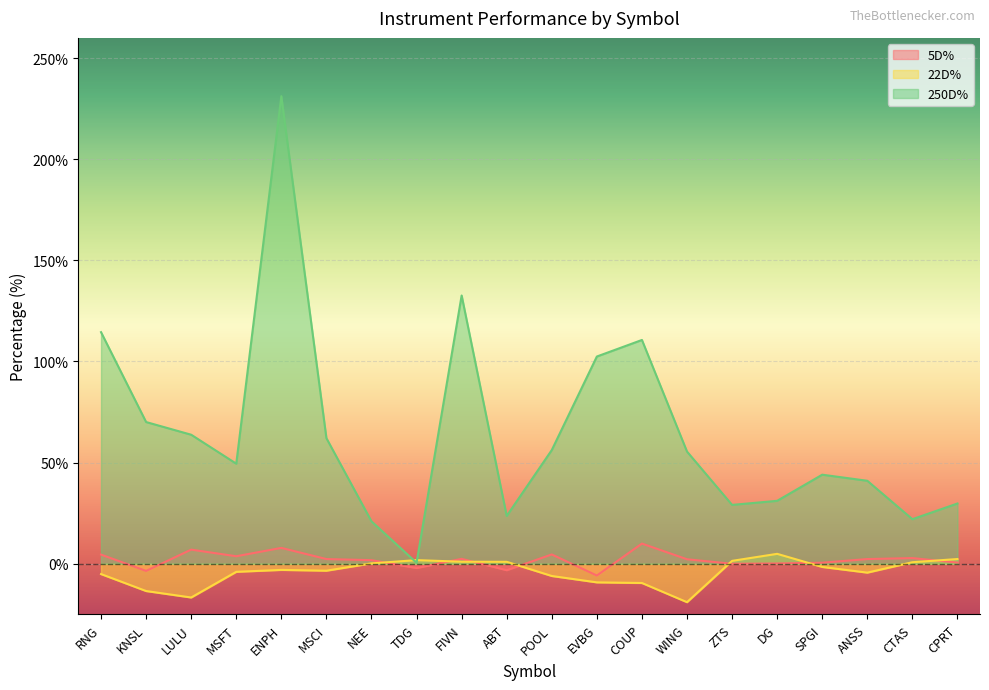

What is the average value of the 250D% series?

64.5